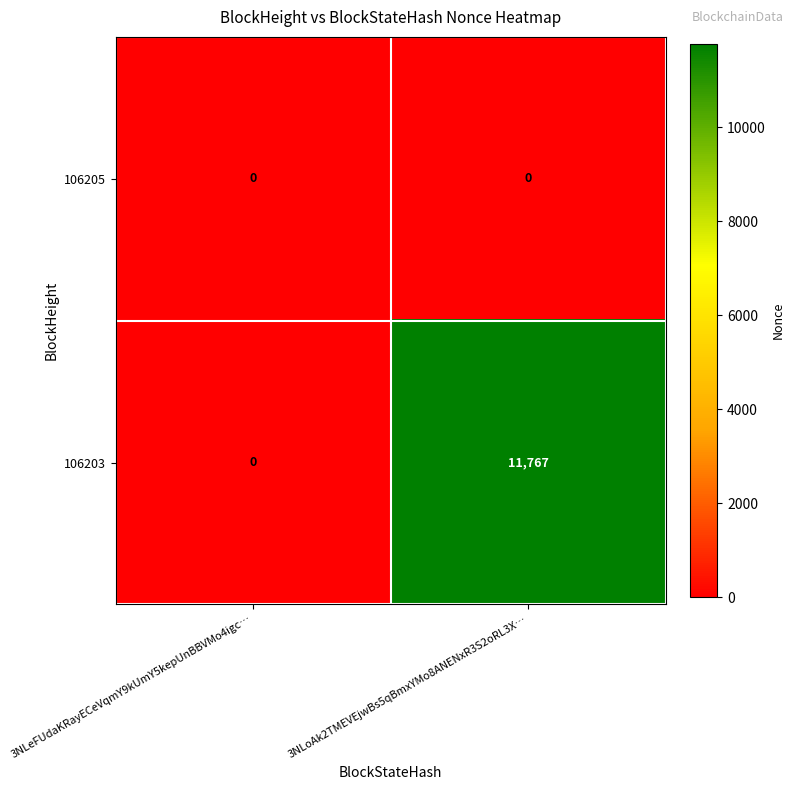

Rank the categories by 106203 value from lowest to highest.

3NLeFUdaKRayECeVqmY9kUmY5kepUnBBVMo4igc…, 3NLoAk2TMEVEjwBs5qBmxYMo8ANENxR3S2oRL3X…